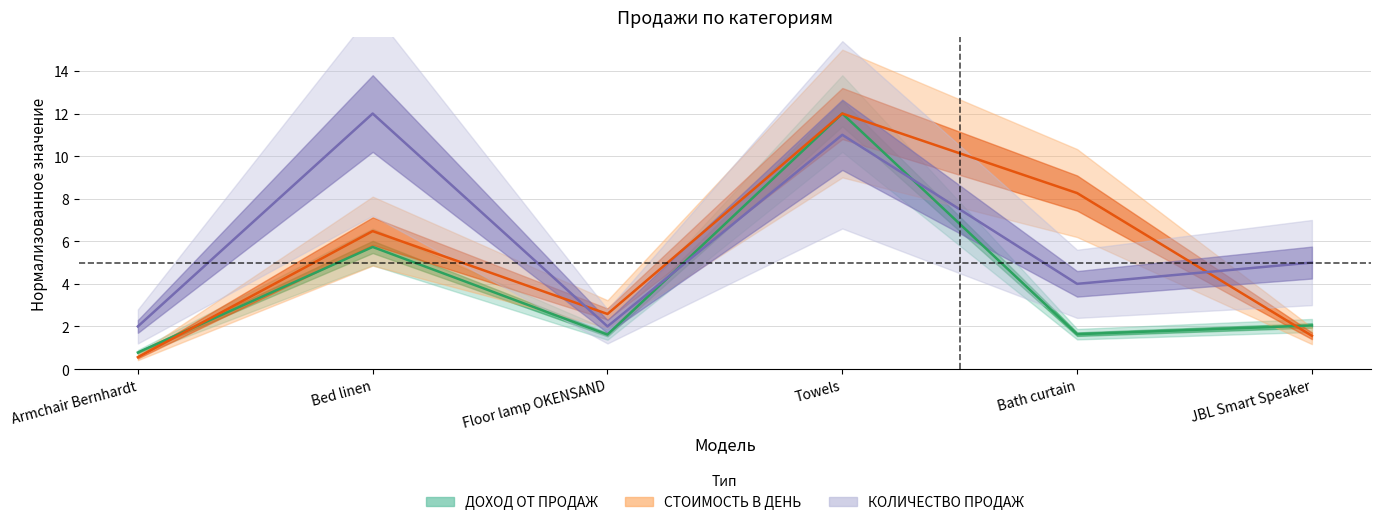

How many interior local valleys does the СТОИМОСТЬ В ДЕНЬ series have?

1